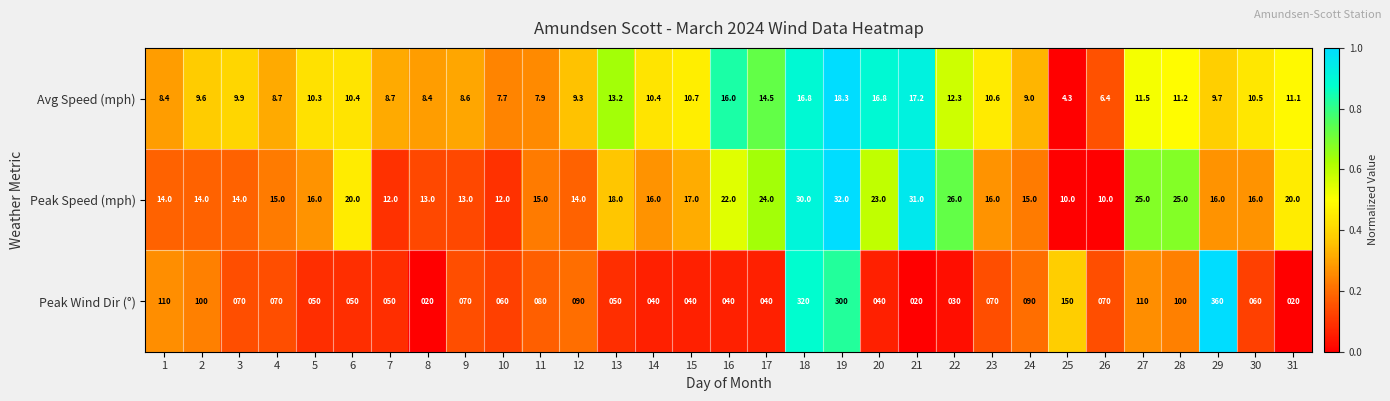

What is the difference between the highest and lowest values at 14?

29.6